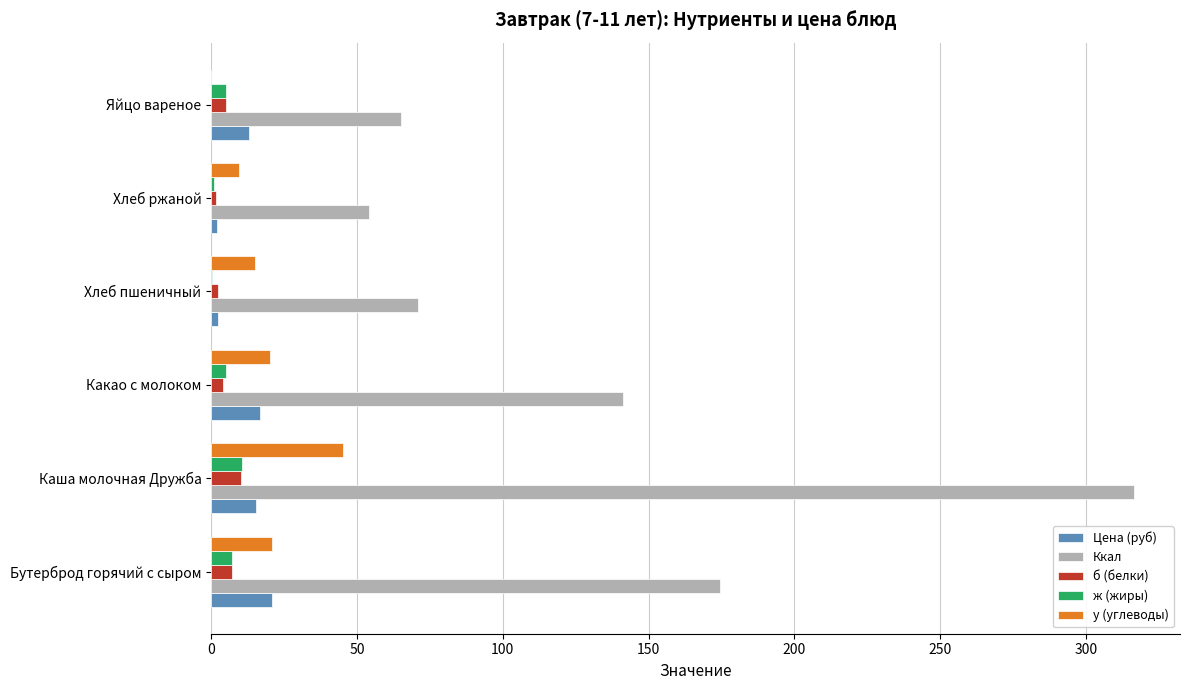

What is the sum of all б (белки) values?

30.3